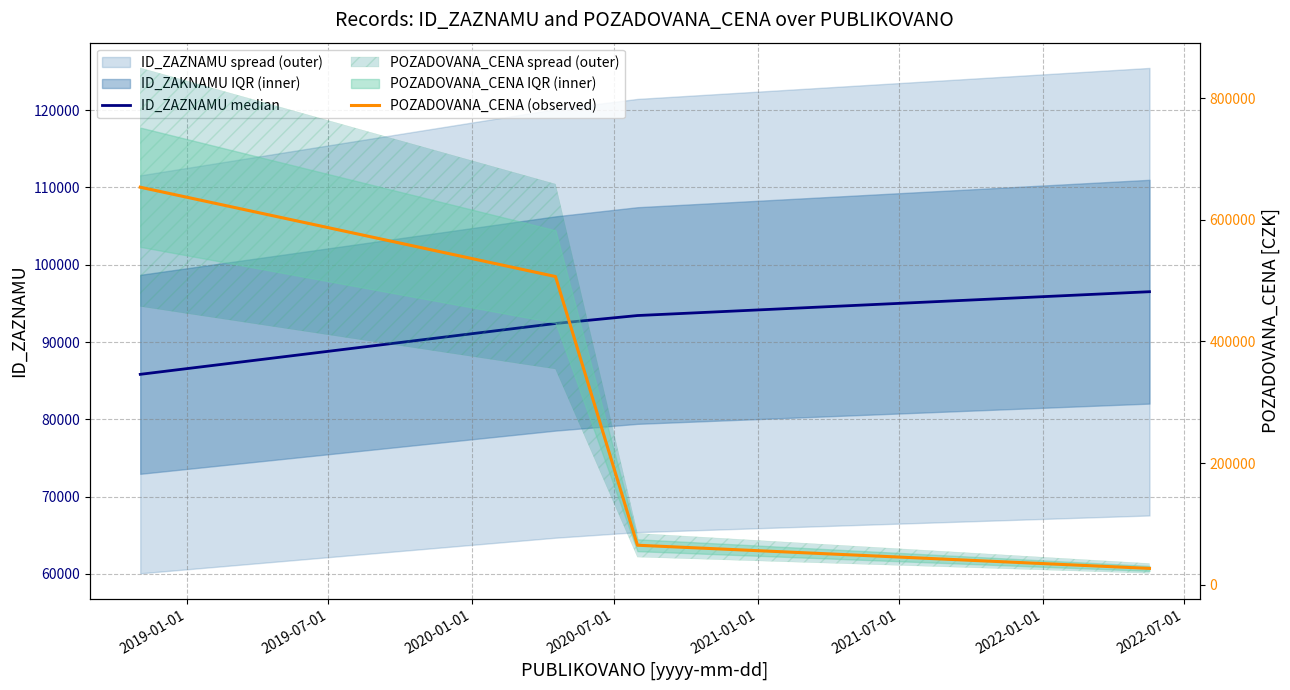

Is the value of POZADOVANA_CENA (observed) at 2020-07-01 greater than the value of ID_ZAZNAMU median at 2020-07-01?

No